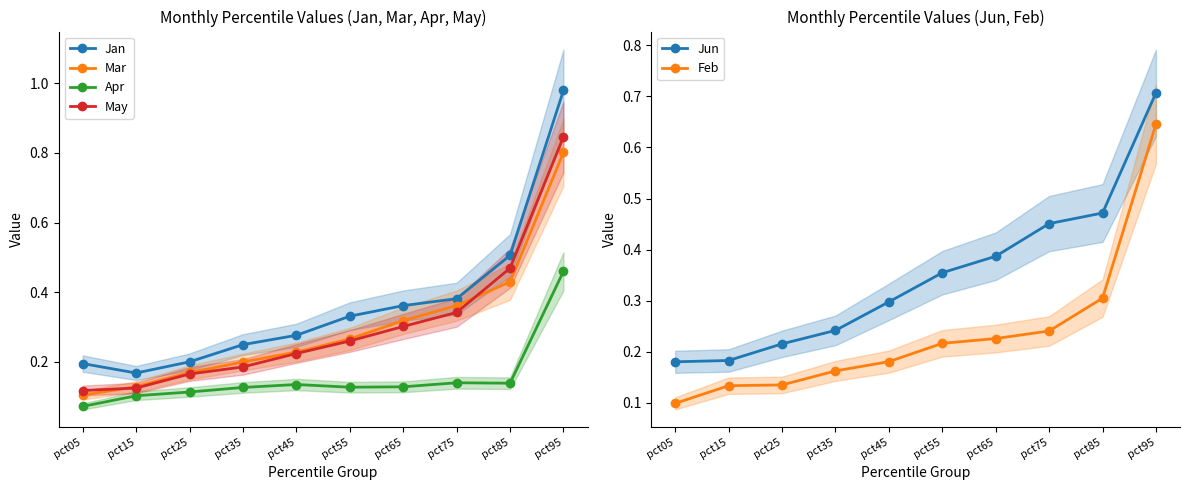

What is the value of the Apr point at the 3rd from the left?

0.1